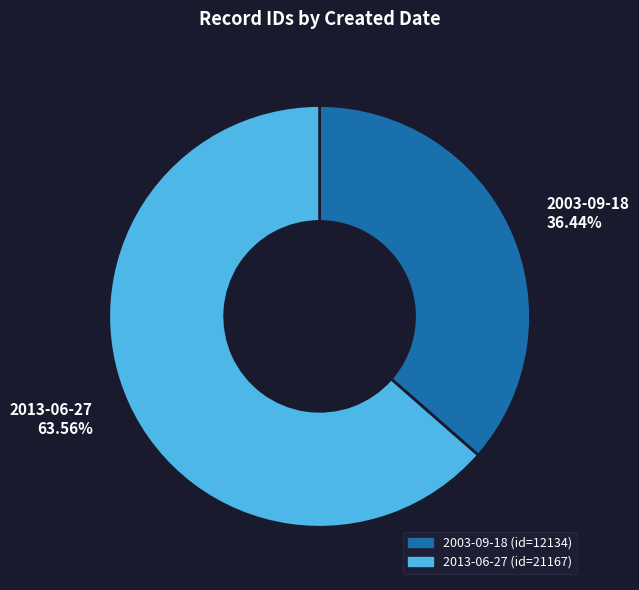

What percentage is NOT represented by 2013-06-27?

36.4%